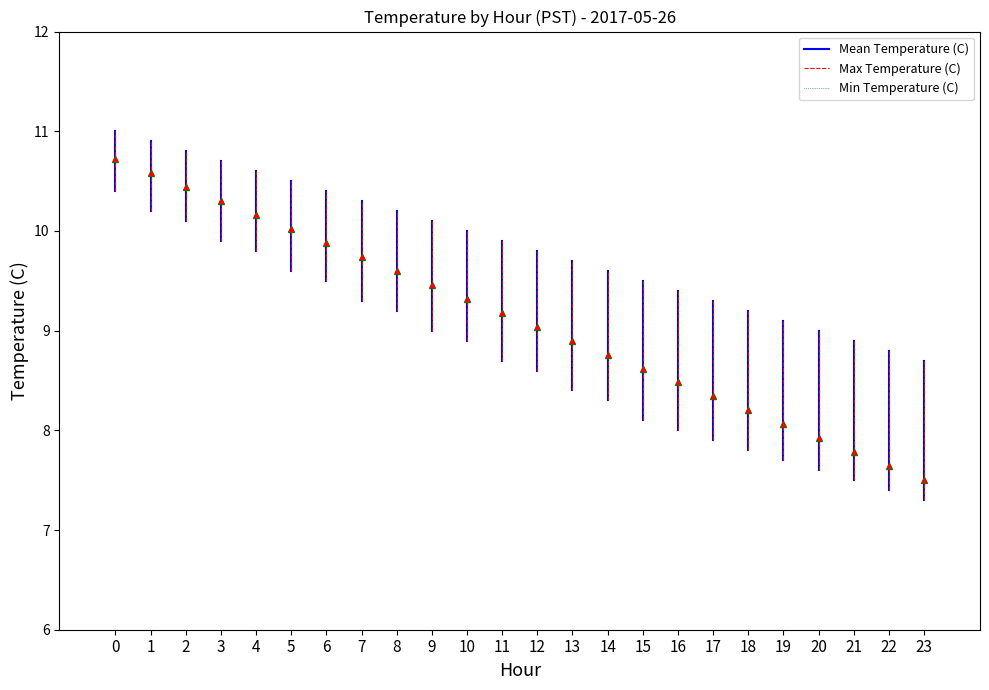

How many distinct data groups are displayed?

1